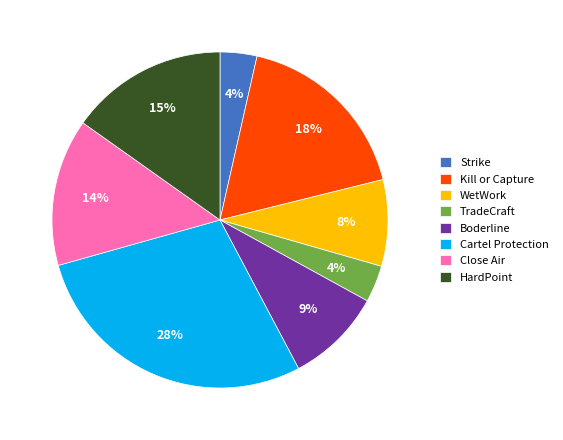

What is the largest slice in the pie chart?

Cartel Protection